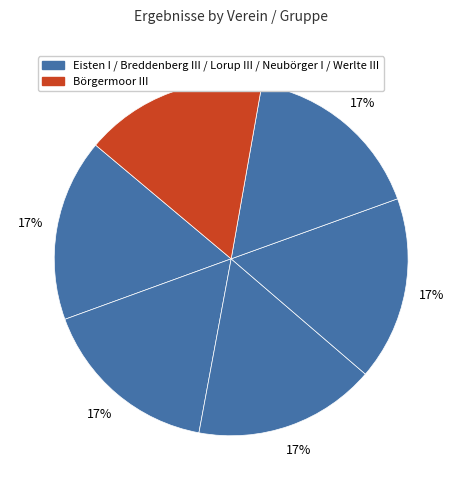

To the nearest percent, what is the average slice percentage?

17%